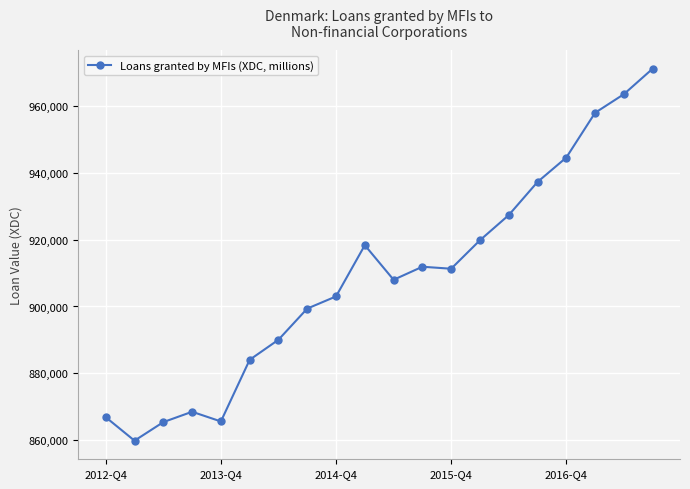

What is the maximum value shown in the chart?

971293